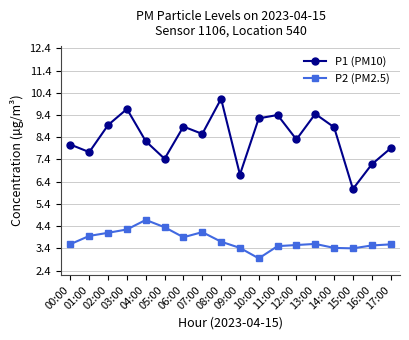

What is the difference between the P1 (PM10) values at 07:00 and 04:00?

0.3